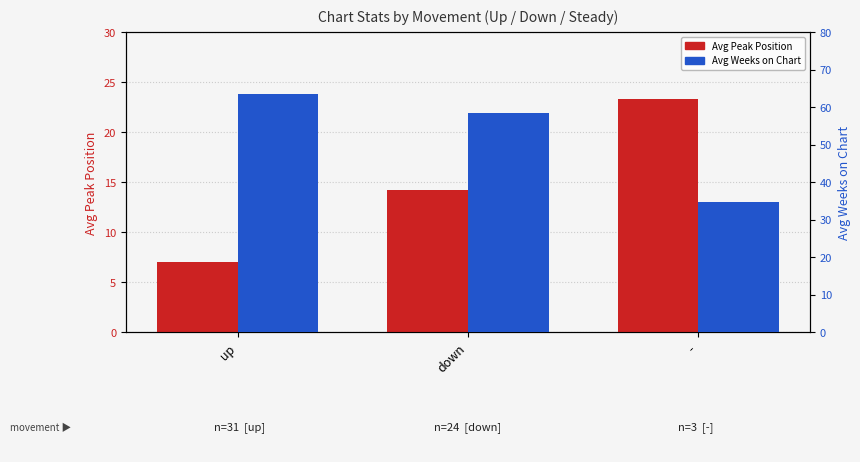

Reading left to right, transcribe all the data shown in this chart.

Avg Peak Position: 7.0	14.2	23.3
Avg Weeks on Chart: 63.5	58.4	34.7